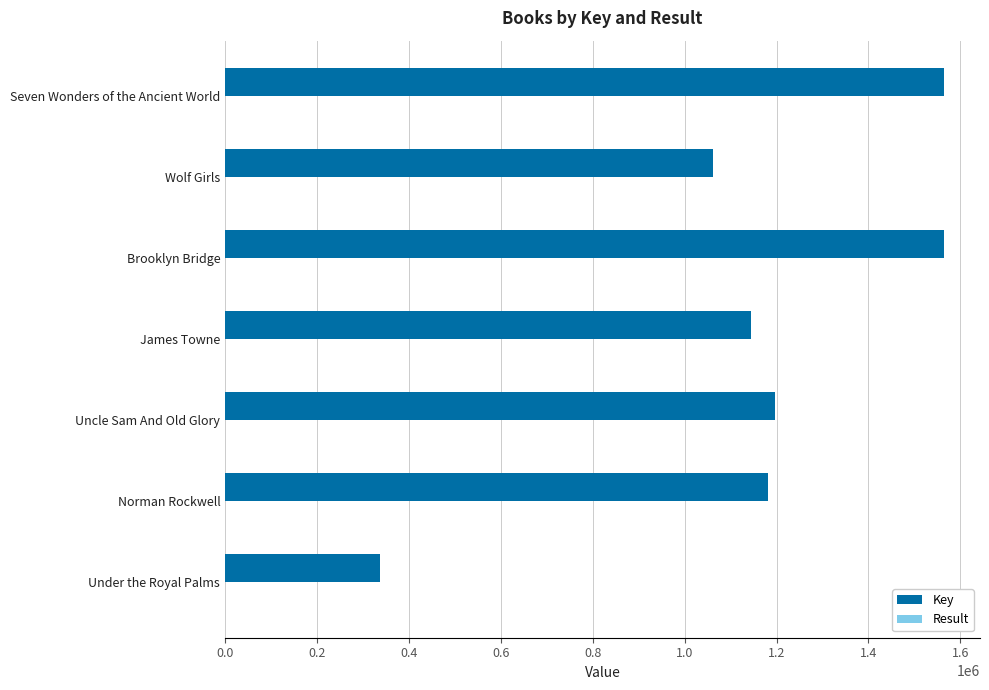

Which series has the largest total across all categories?

Key